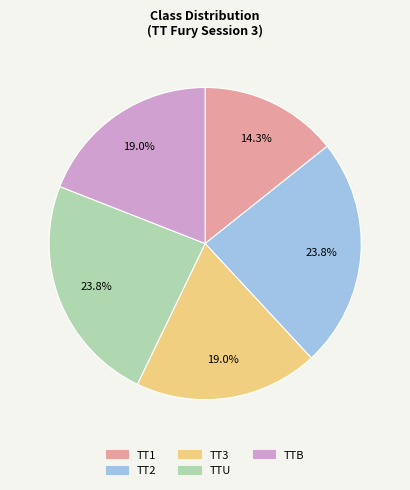

What portion of the pie excludes TTB?

81.0%